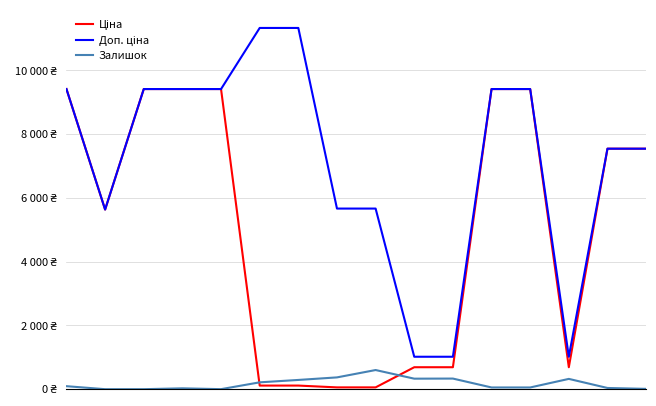

Does the chart display data point markers on the line(s)?

No